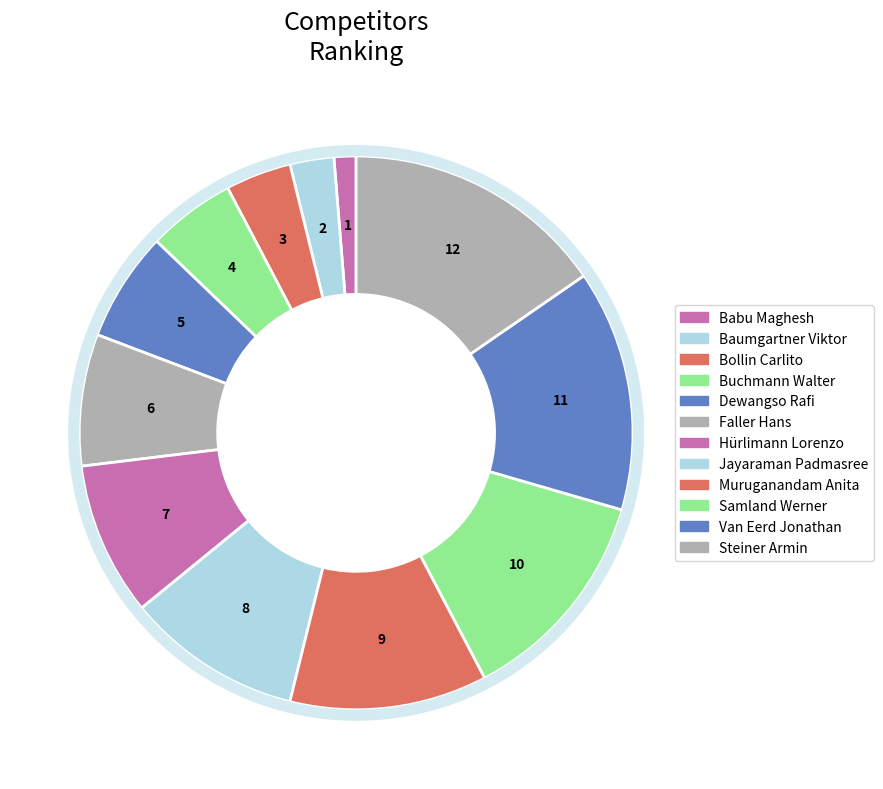

True or false: Samland Werner accounts for 13% of the total.

True